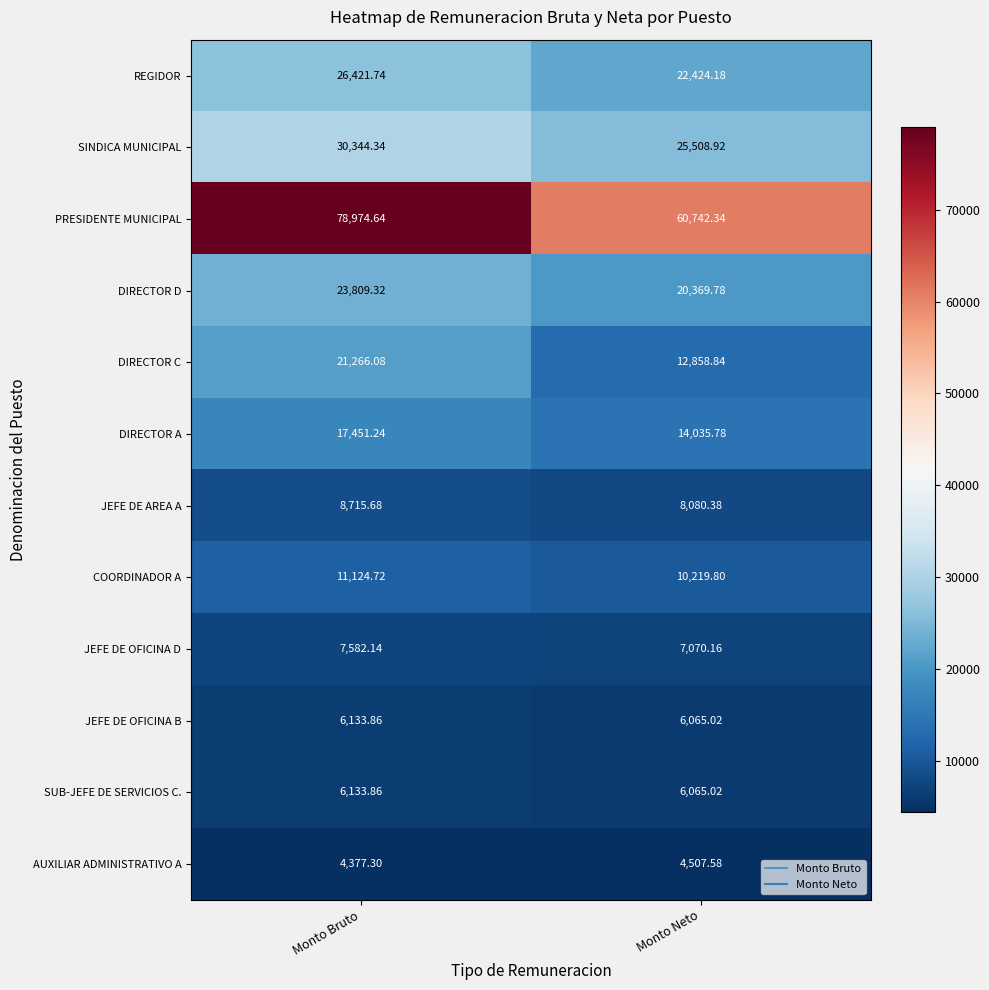

Count the number of categories in the chart.

2